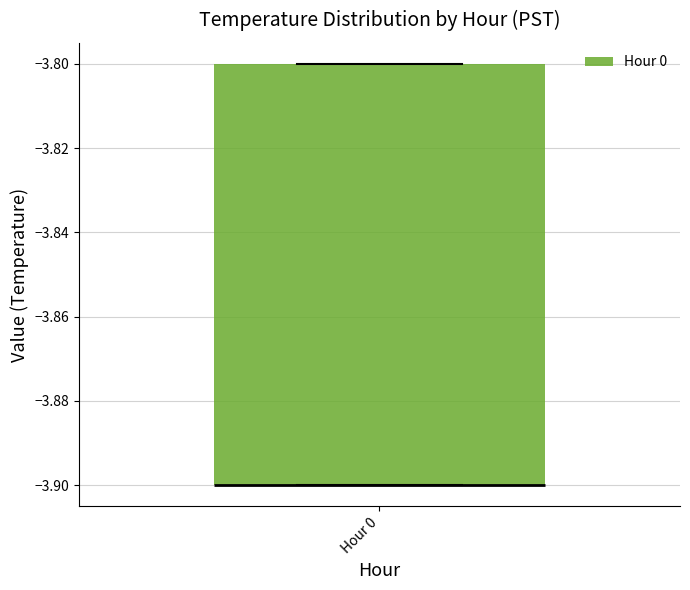

Read this box plot against the y-axis: the position of the median line, the range covered by the box, and the ends of both whiskers. The values are not printed on the chart, so give them approximately, as read against the axis.

median -3.9 (drawn on the box's lower edge), box -3.9 to -3.8, whiskers -3.9 to -3.8